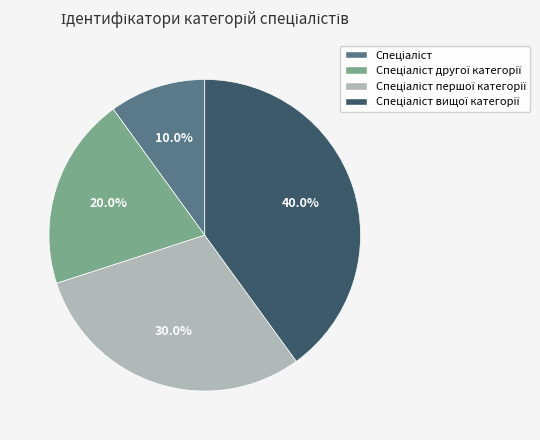

Does any single category account for the majority?

No